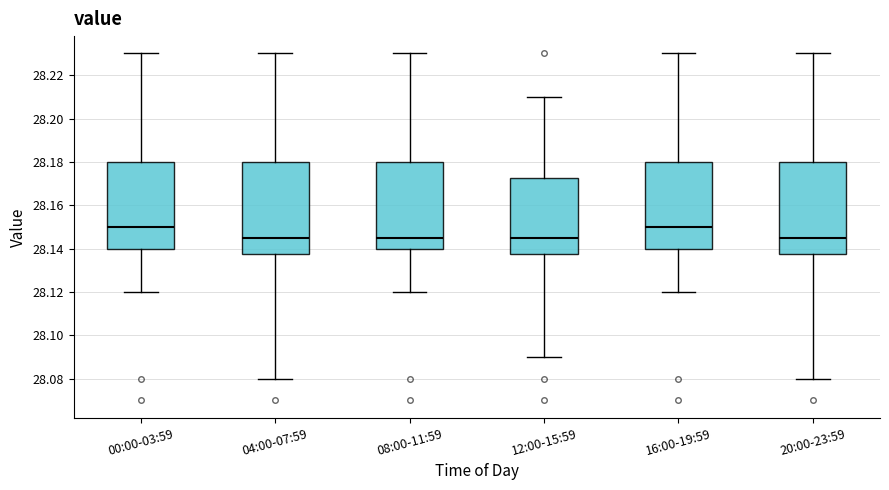

Where is the lower edge of the box for 20:00-23:59 on the y-axis? The values are not printed on the chart, so give them approximately, as read against the axis.

28.138